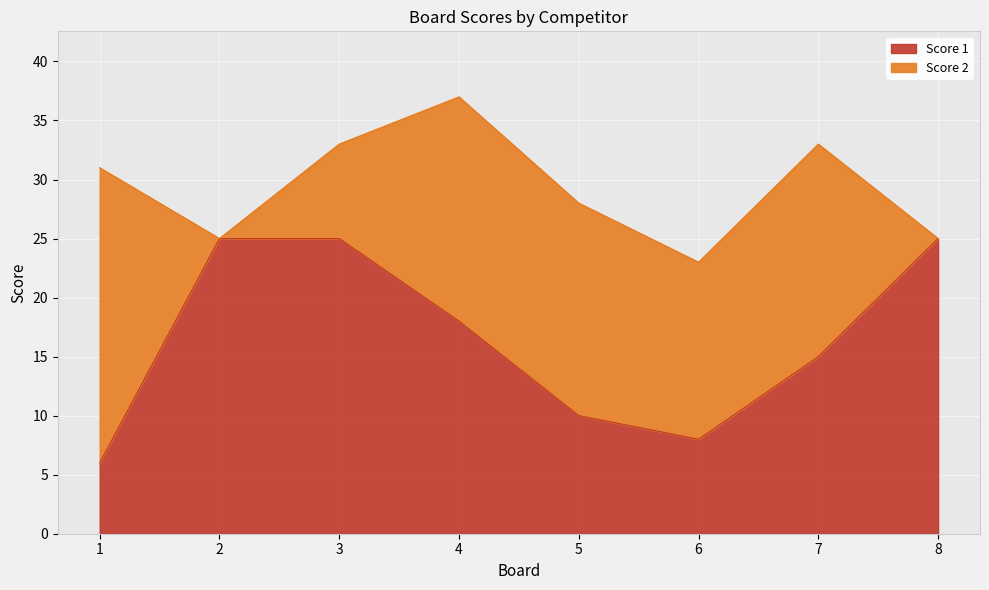

What is the greatest value displayed?

25